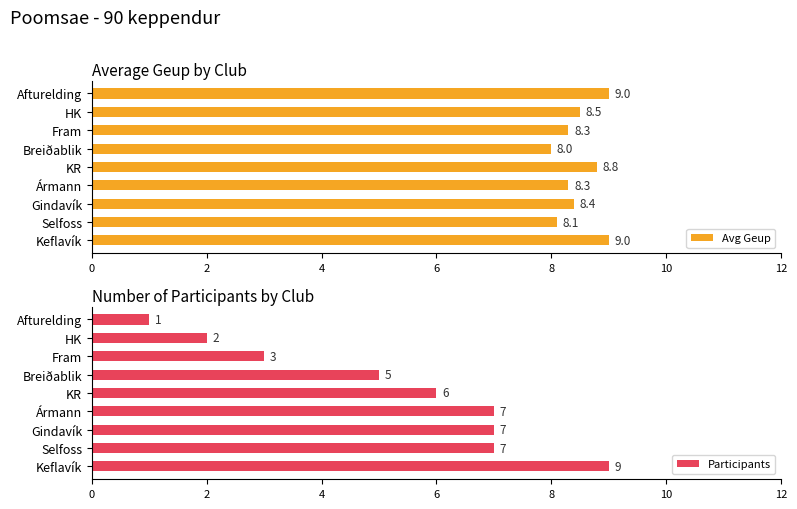

What are all the series names shown in the legend?

Avg Geup, Participants